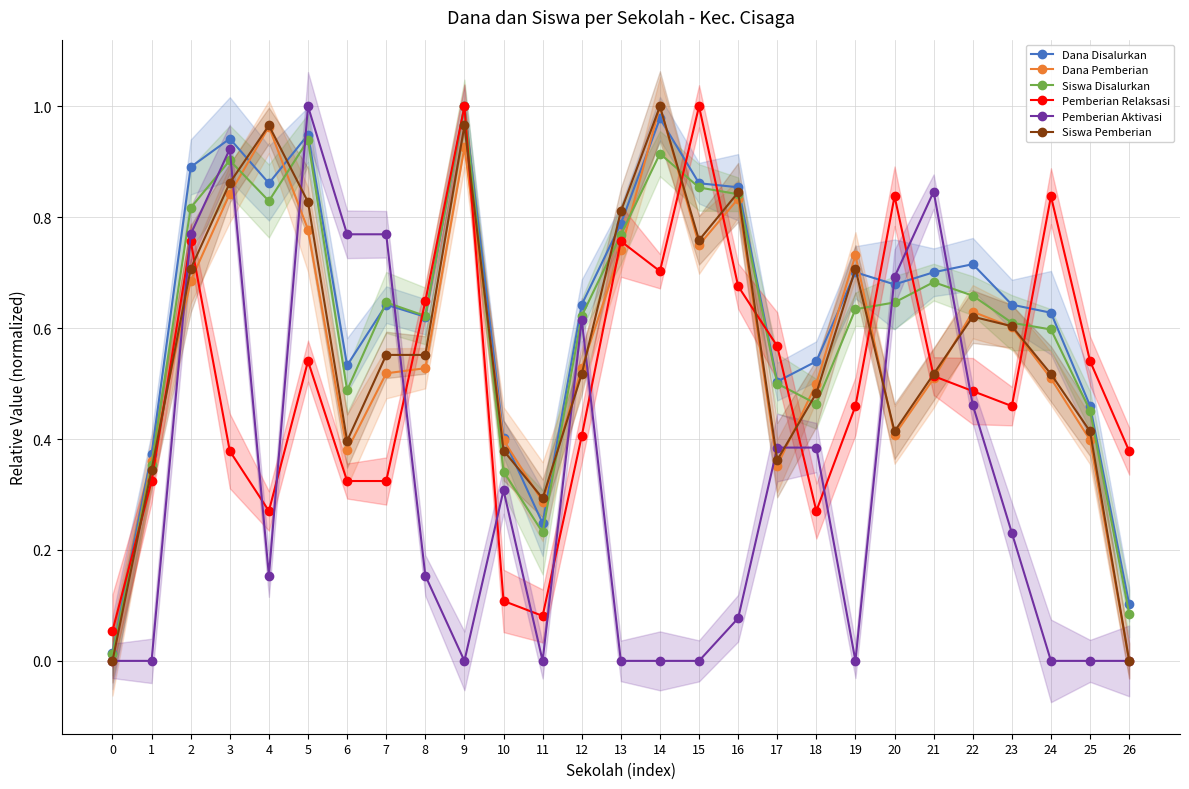

What is the maximum value for Dana Disalurkan?

1.0